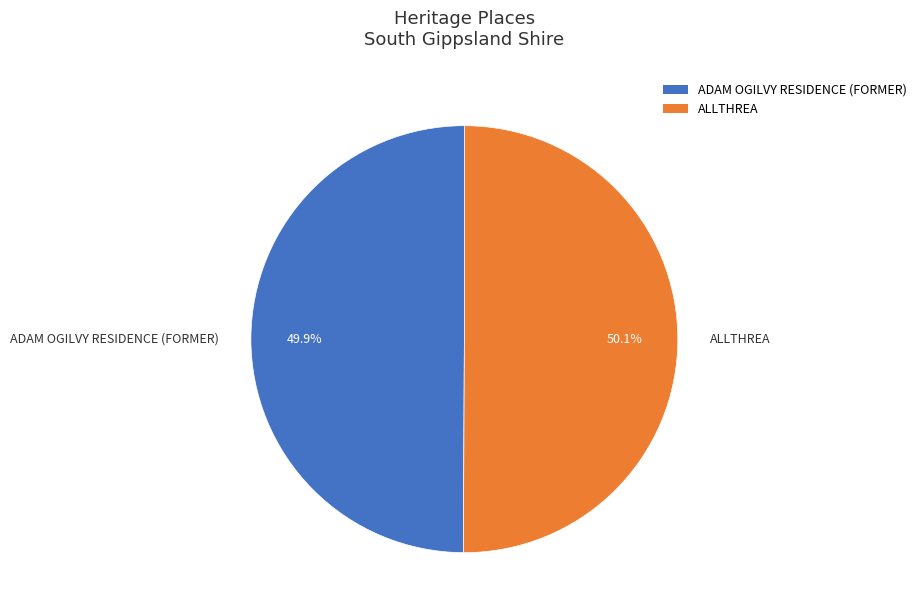

What percentage is the ADAM OGILVY RESIDENCE (FORMER) slice, to the nearest percent?

50%